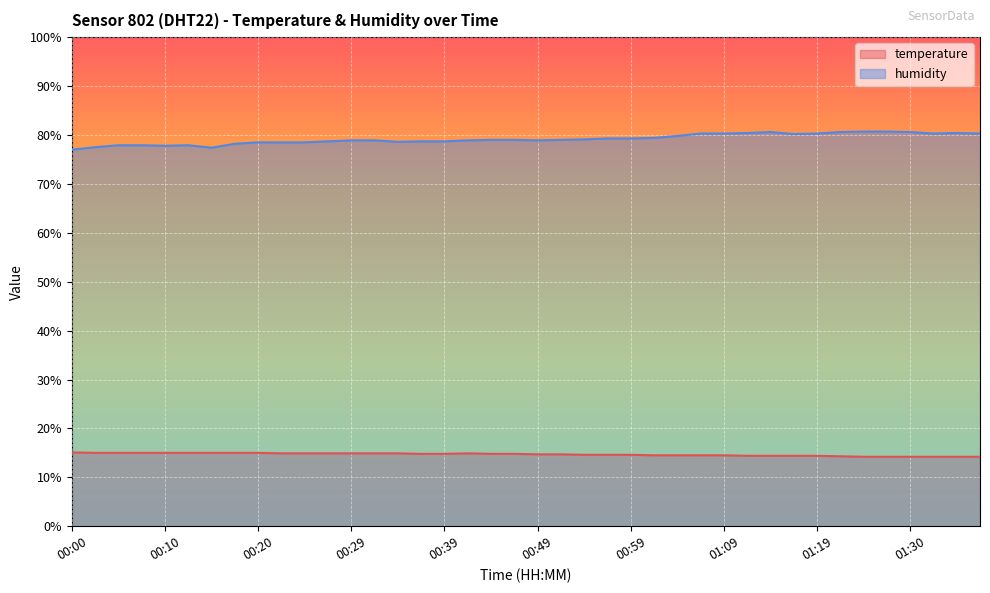

True or false: humidity and temperature intersect in this chart.

False